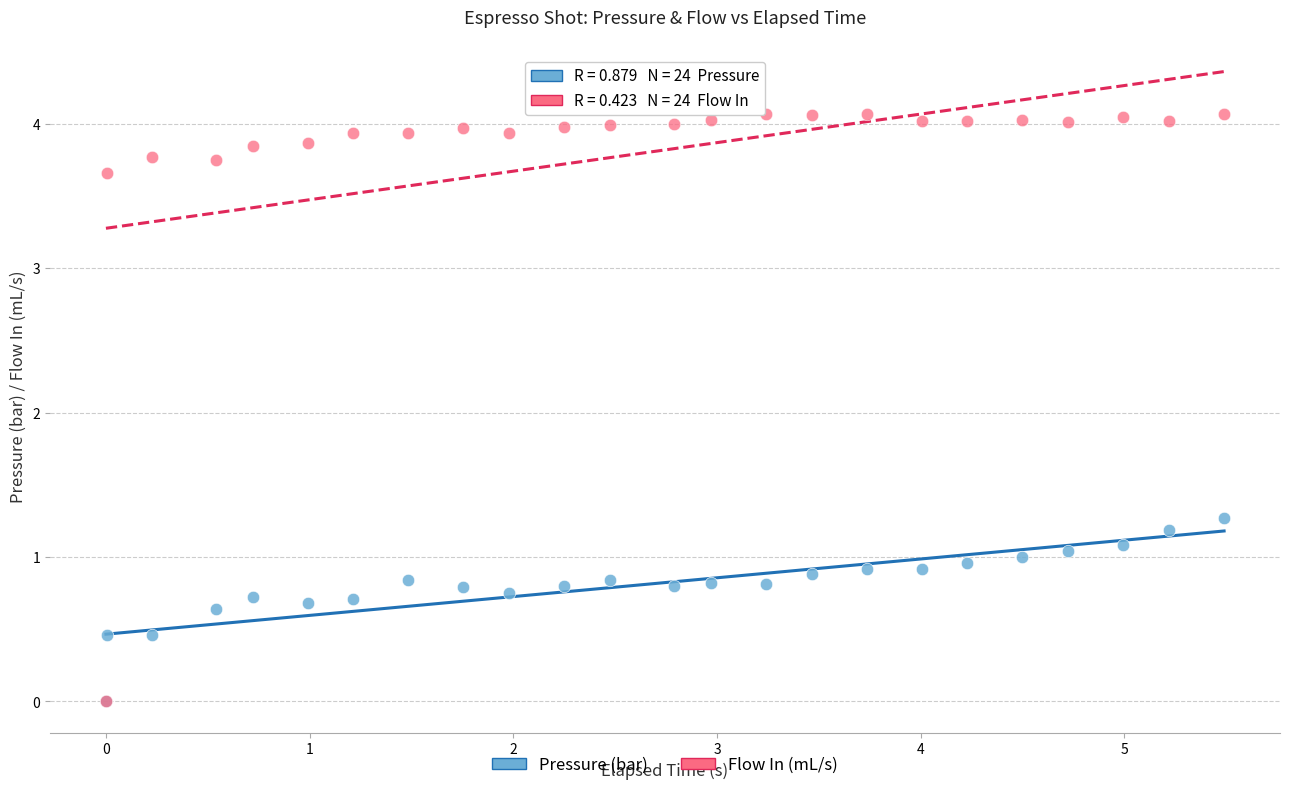

In the Flow In (mL/s) series, what Y value is closest to 2?

3.7